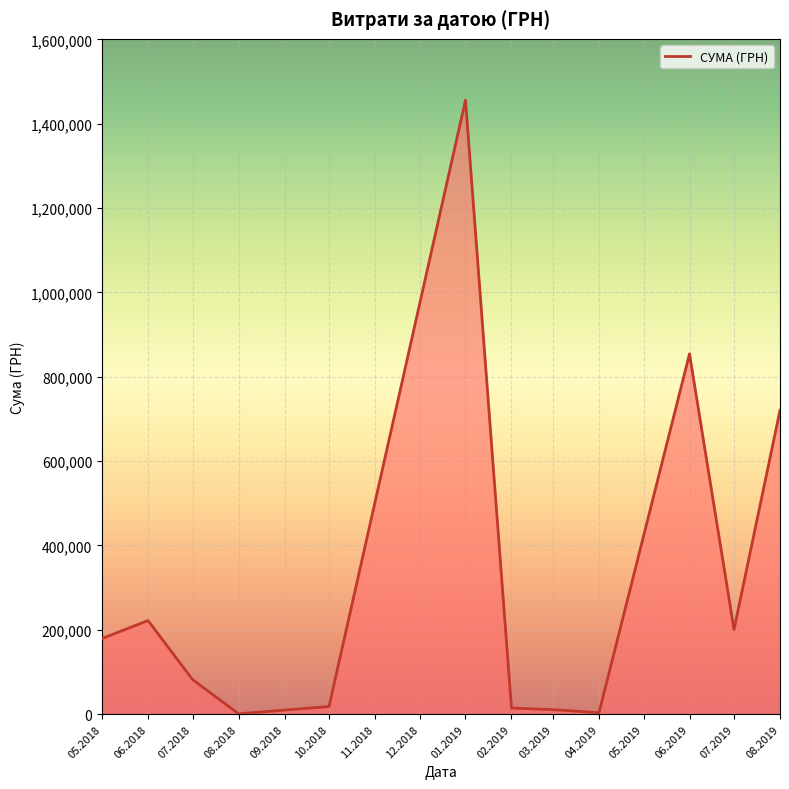

Which has a higher value, 06.2019 or 01.2019?

01.2019